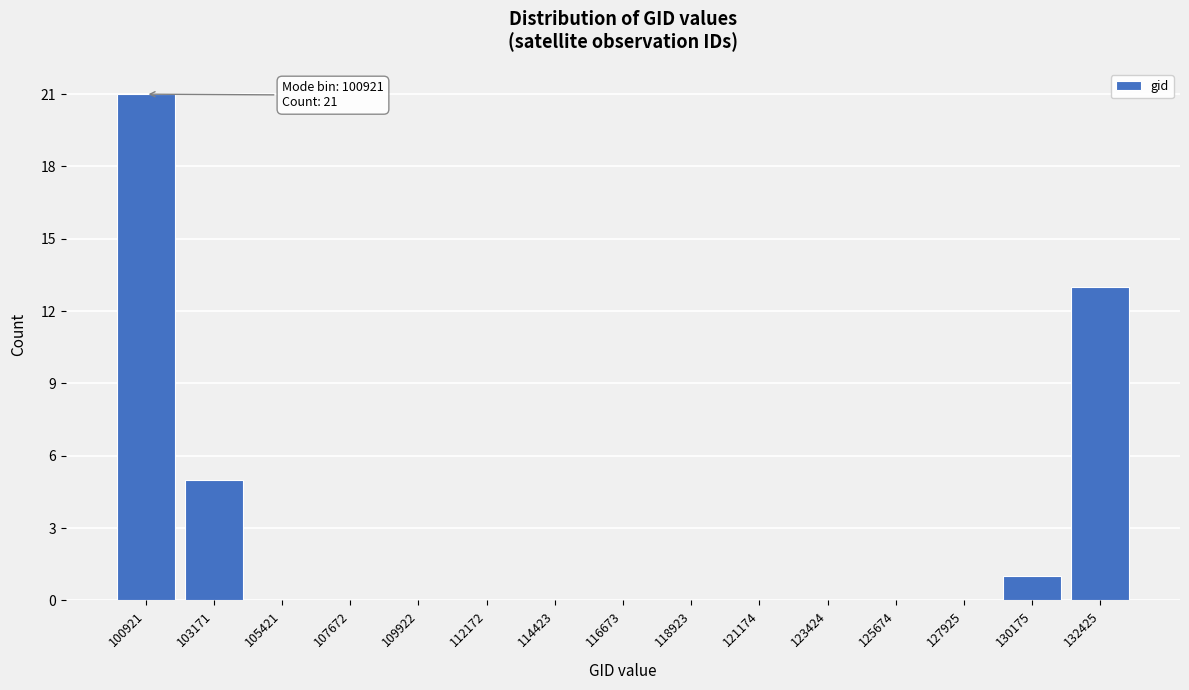

Reading right to left, transcribe all the data shown in this chart.

132425=13	130175=1	127925=0	125674=0	123424=0	121174=0	118923=0	116673=0	114423=0	112172=0	109922=0	107672=0	105421=0	103171=5	100921=21